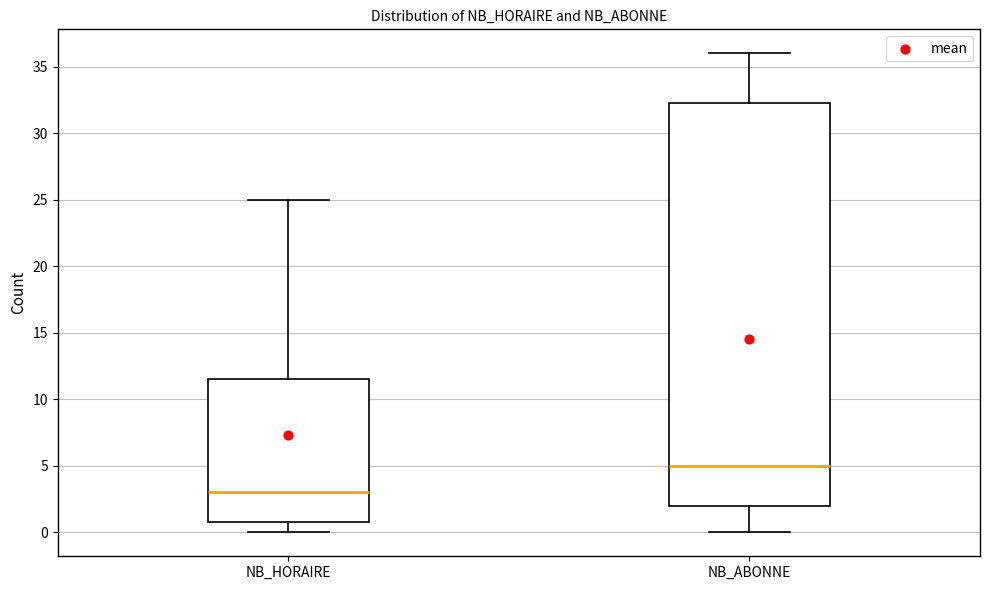

Reading left to right, transcribe this box plot: for each box, give where its median line is, the range the box spans, and where its two whiskers end, as read against the y-axis. The values are not printed on the chart, so give them approximately, as read against the axis.

NB_HORAIRE: median 3.0, box 1.0 to 11.5, whiskers 0.0 to 25.0
NB_ABONNE: median 5.0, box 2.0 to 32.5, whiskers 0.0 to 36.0